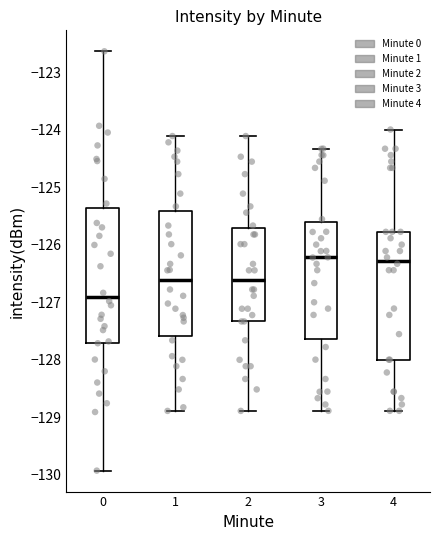

Which box's median line is the lowest?

0